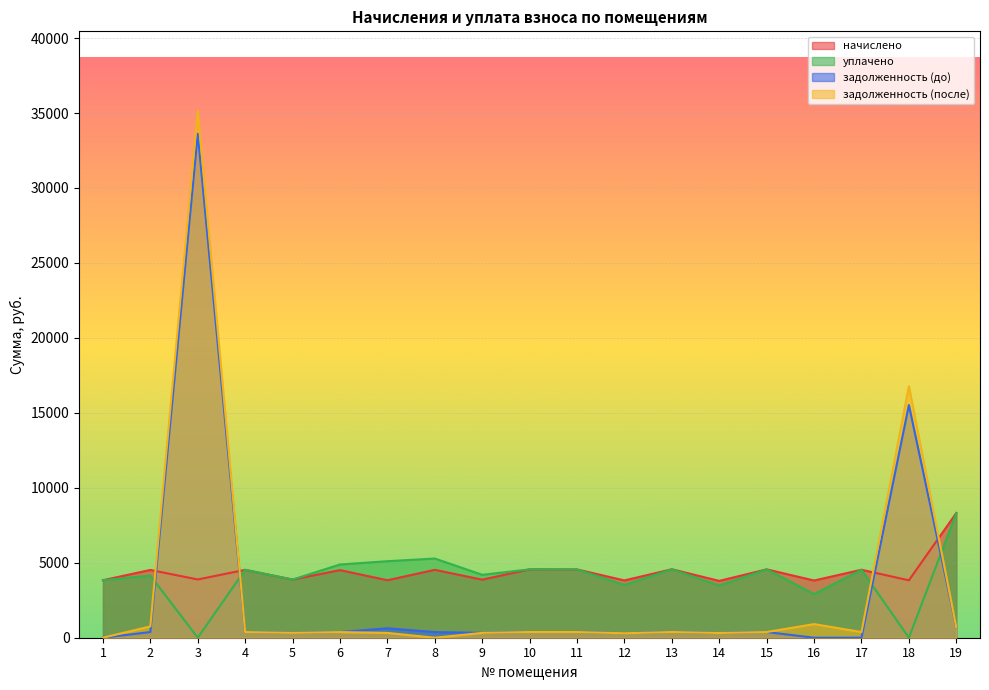

Is it true that начислено equals 1961.3 at 17?

False